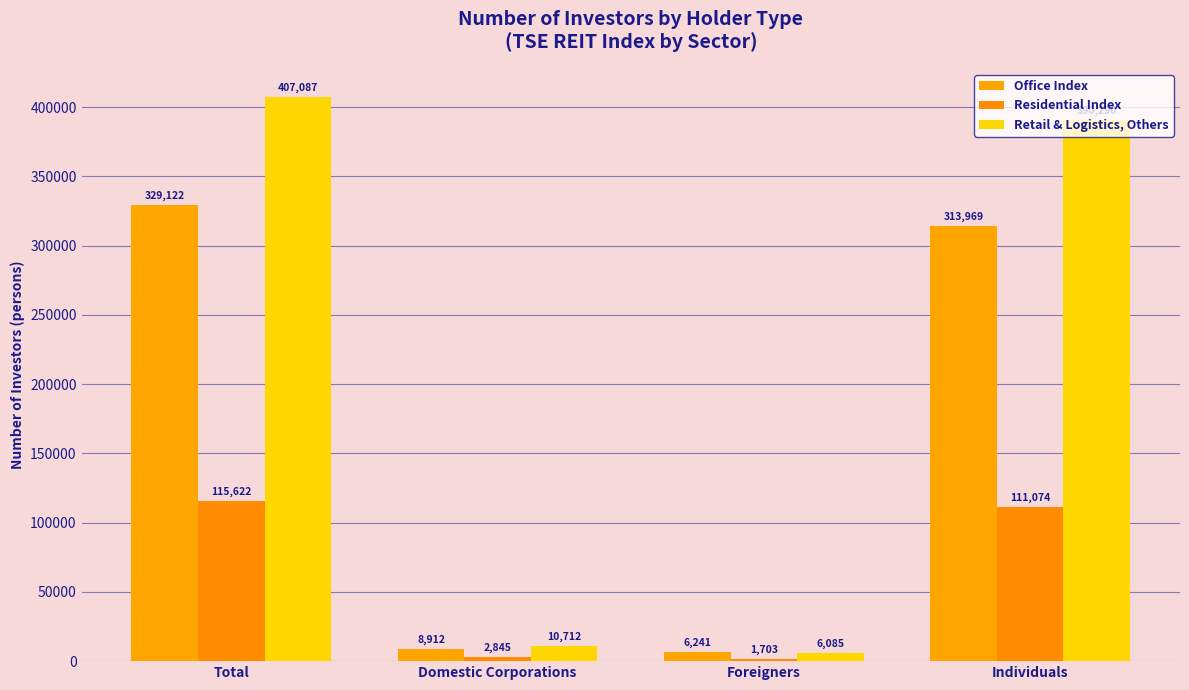

What is the difference between the highest and lowest values at Domestic Corporations?

7867